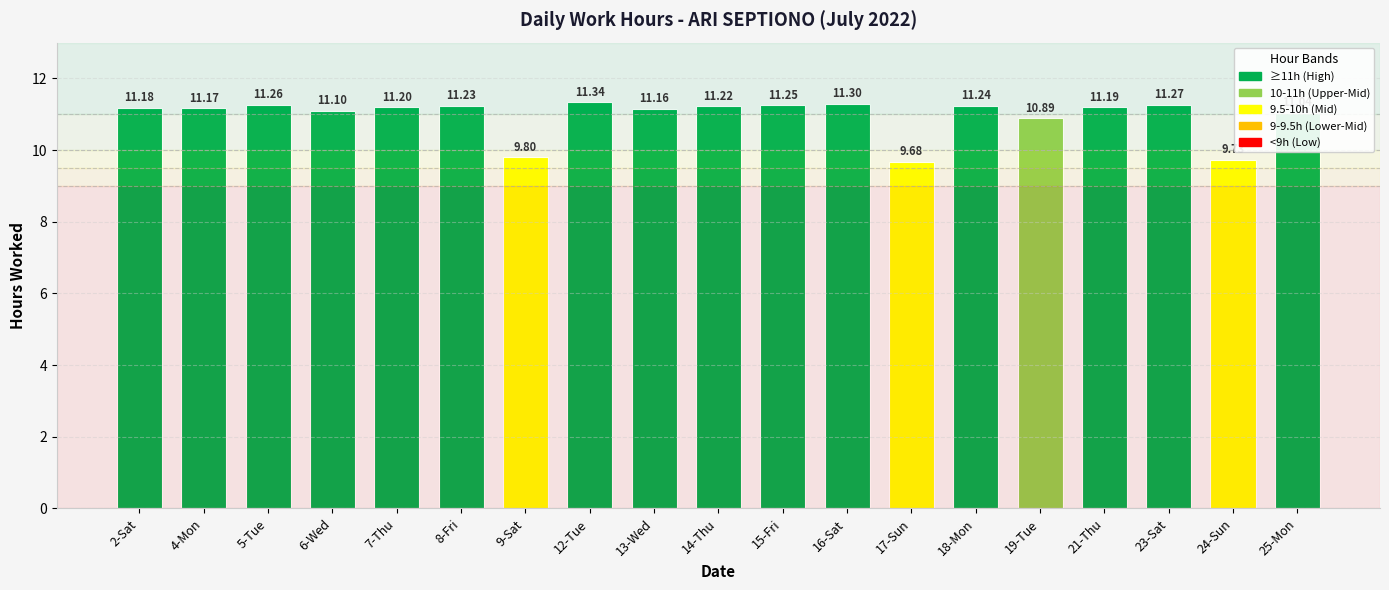

What is the difference between the maximum and second lowest values?

1.6